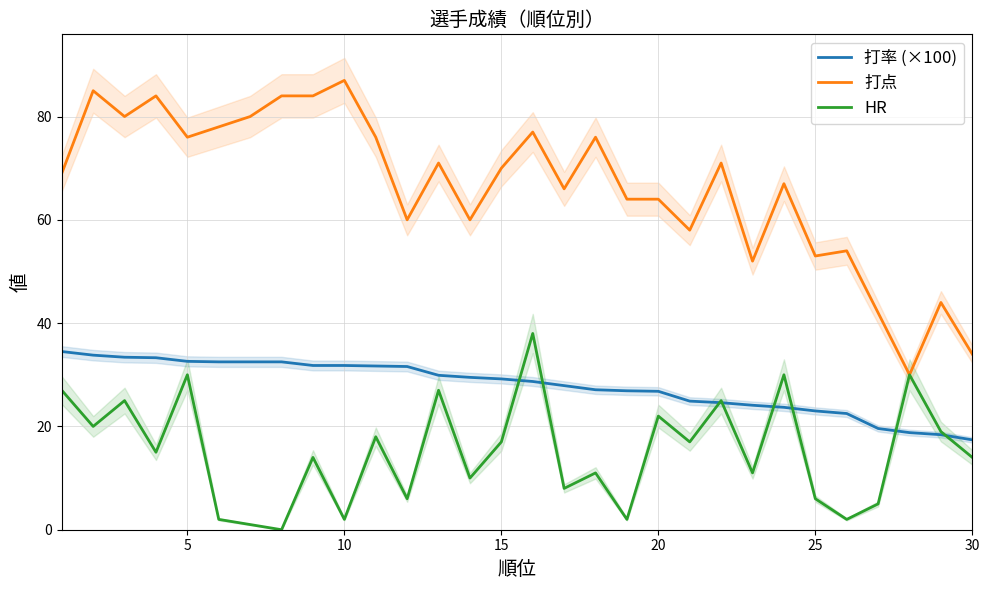

True or false: 打率 (×100) has more than 0 interior local peaks.

False